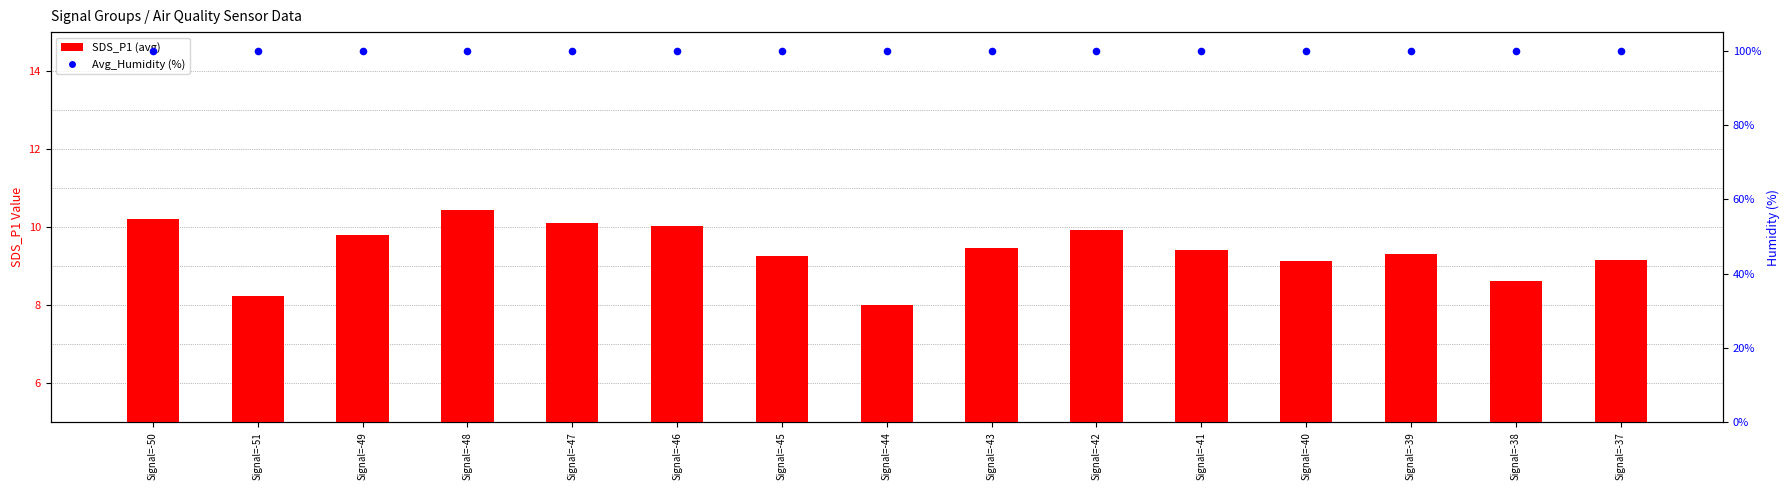

What is the total value across all series at Signal=-38?

108.5